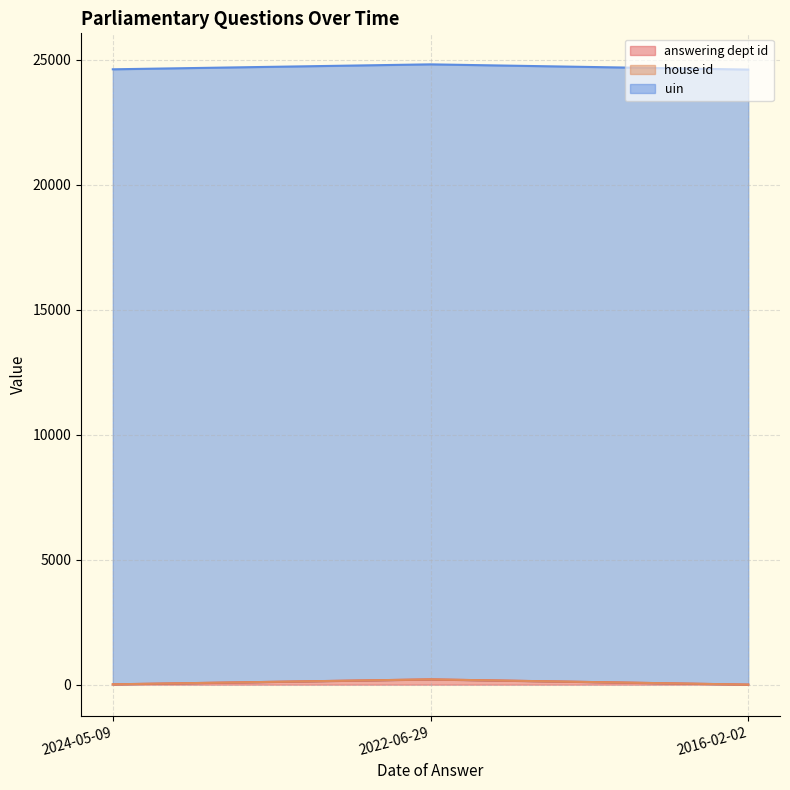

What is the label of the 1st point from the right?

2016-02-02